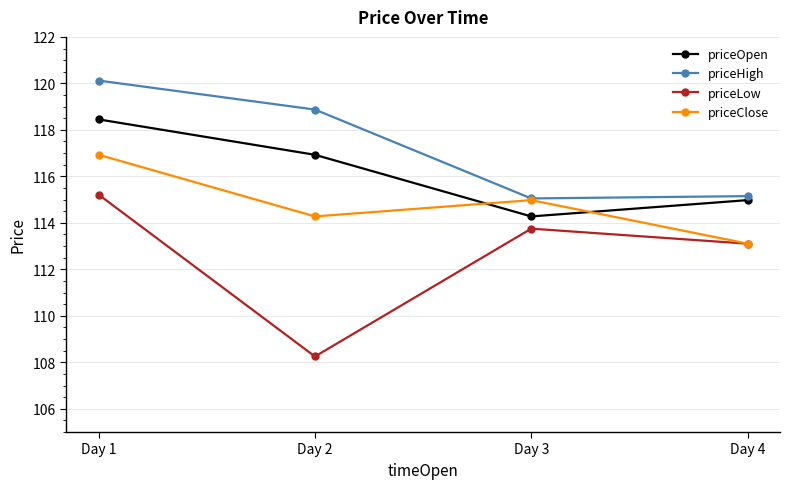

What is the difference between the maximum and second lowest values in the priceHigh series?

5.0